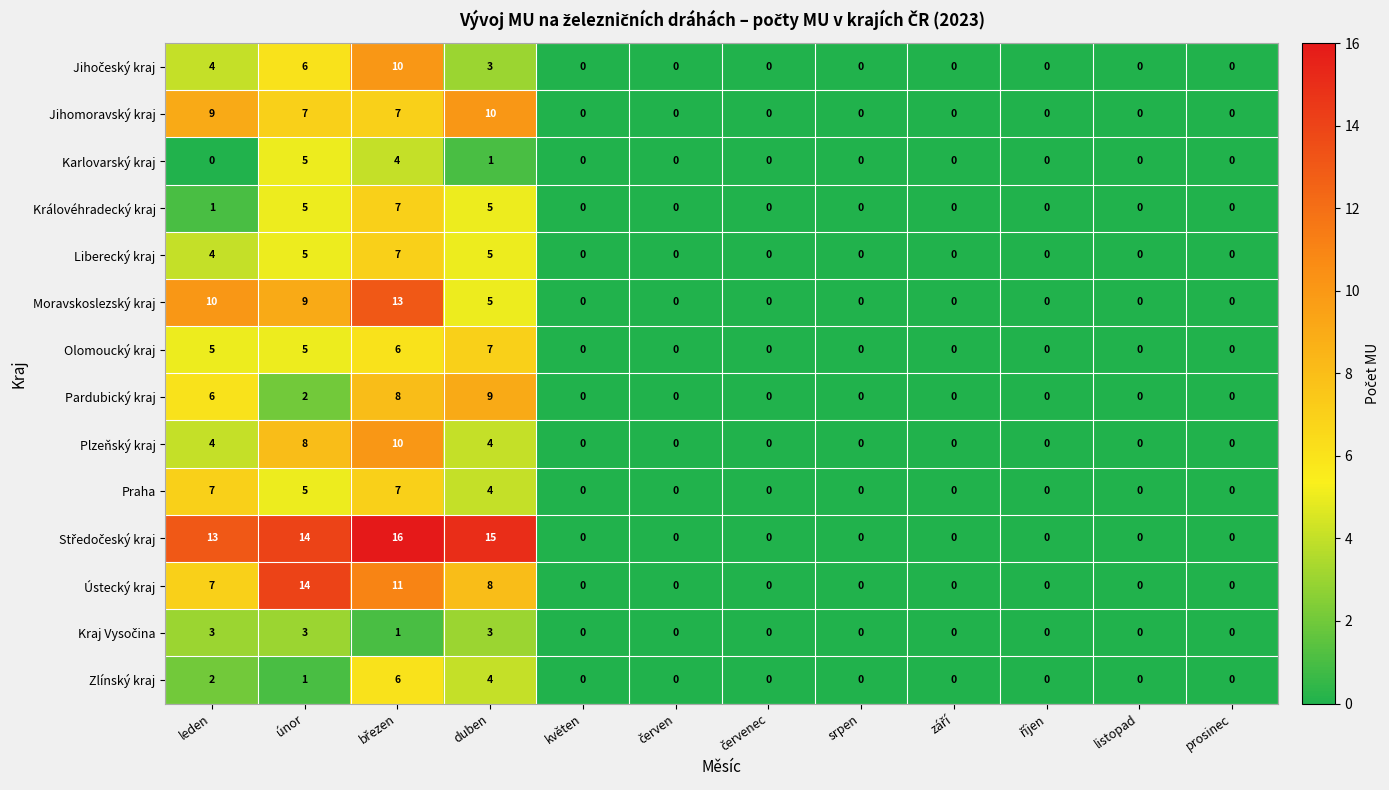

How many series are shown in this chart?

14